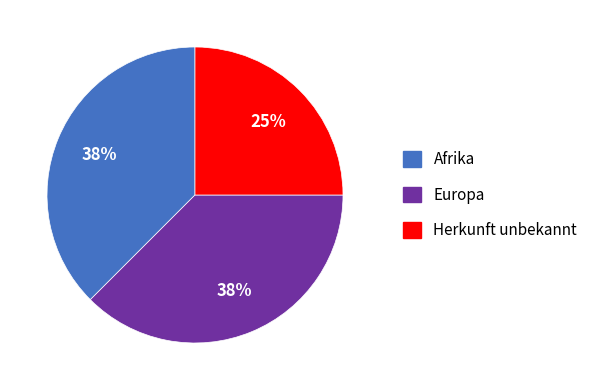

To the nearest percent, what is the average slice percentage?

33%